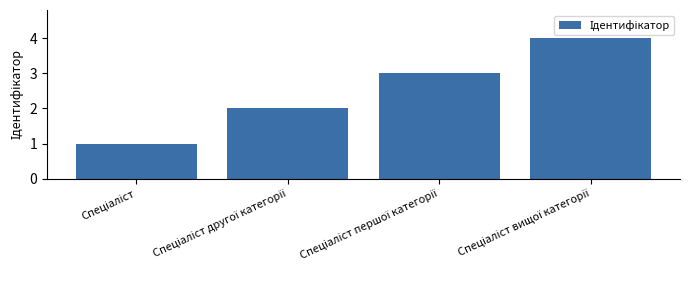

Does the chart contain any negative values?

No